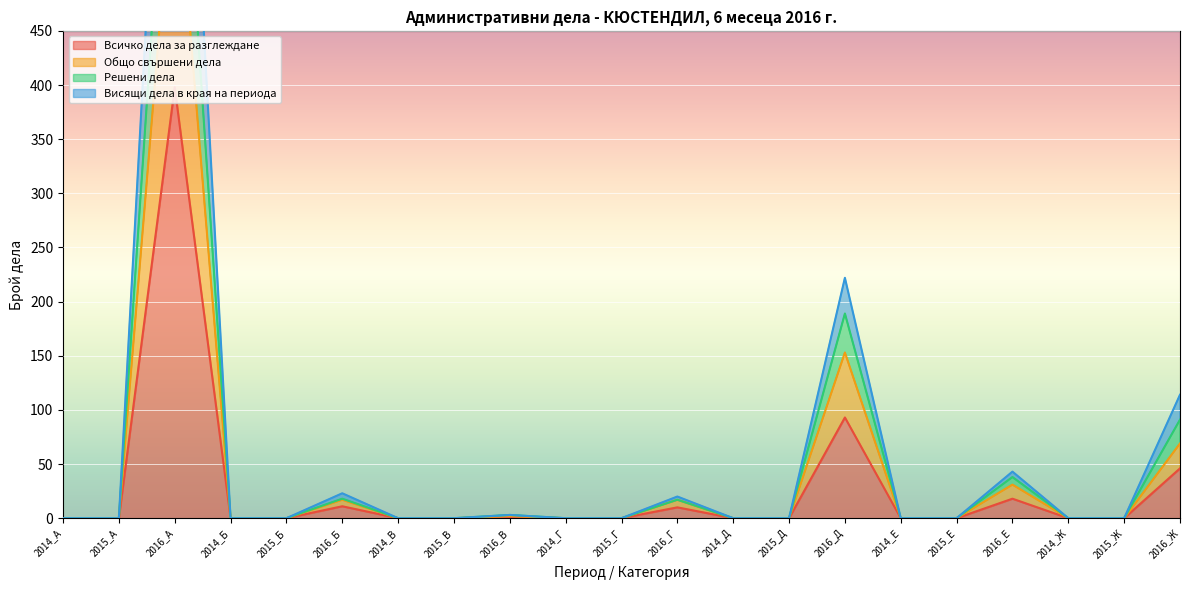

What is the difference between the second highest and minimum values in the Общо свършени дела series?

153